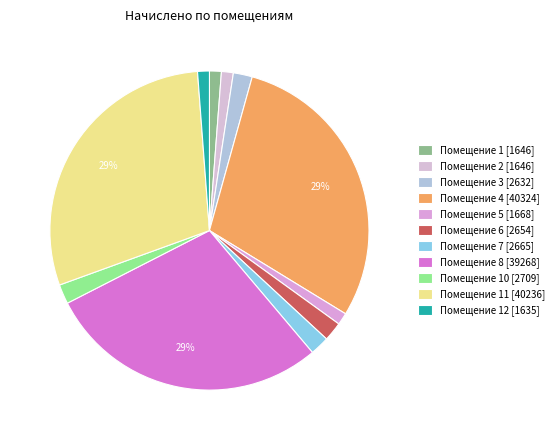

Is there a majority slice in this chart?

No